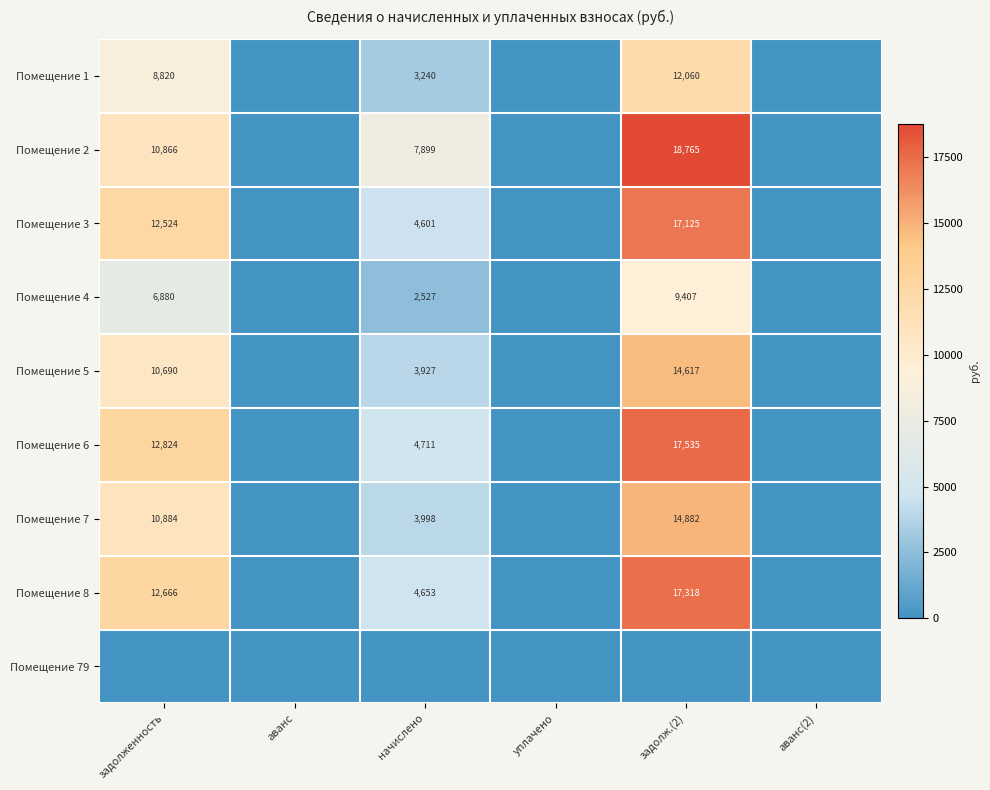

Which category has the highest value across all series?

задолж.(2)